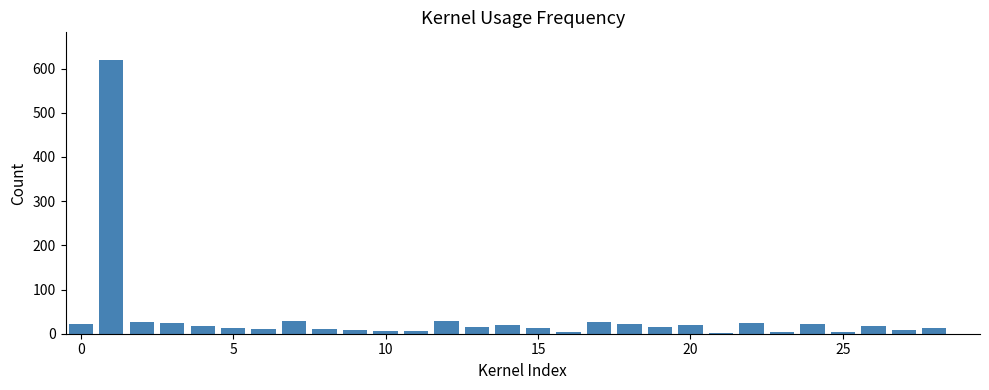

What is the maximum value shown in the chart?

620